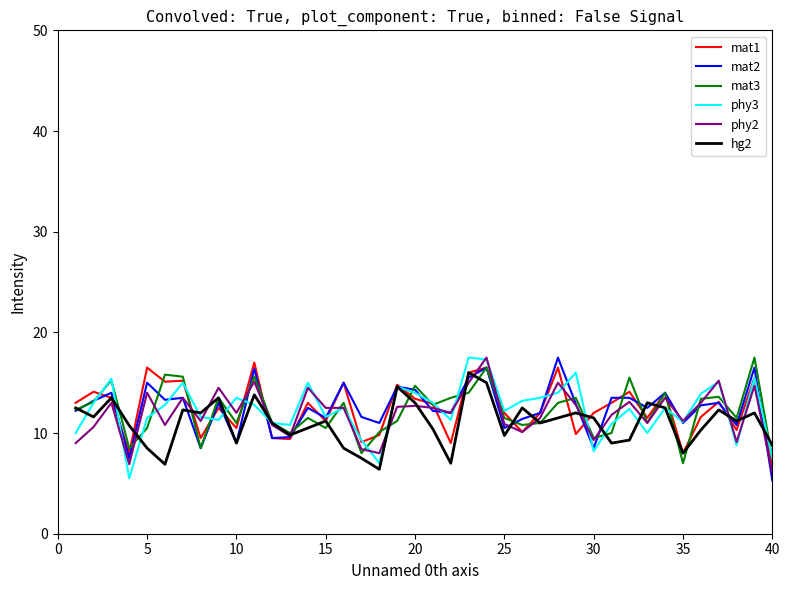

At how many categories does at least one series exceed 7?

40